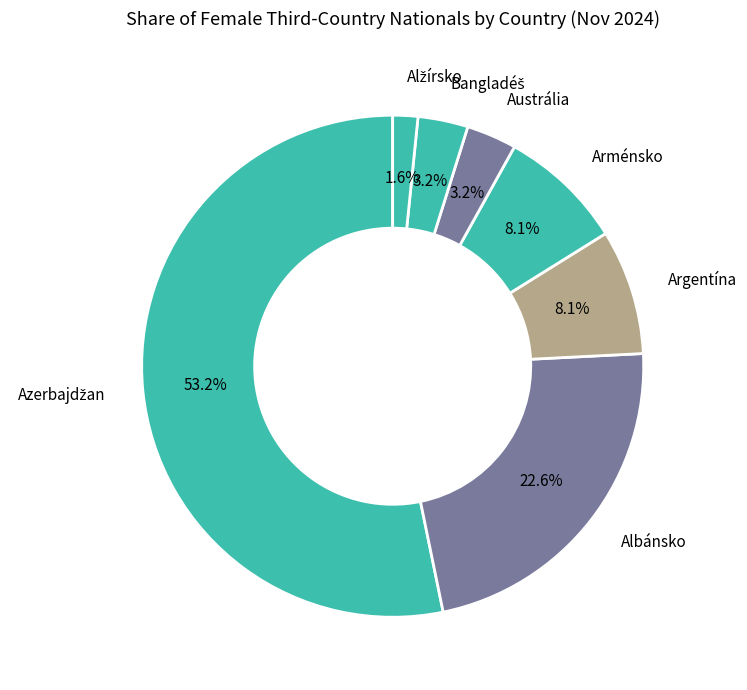

What is the ratio of the value at Austrália to the value at Arménsko?

0.4